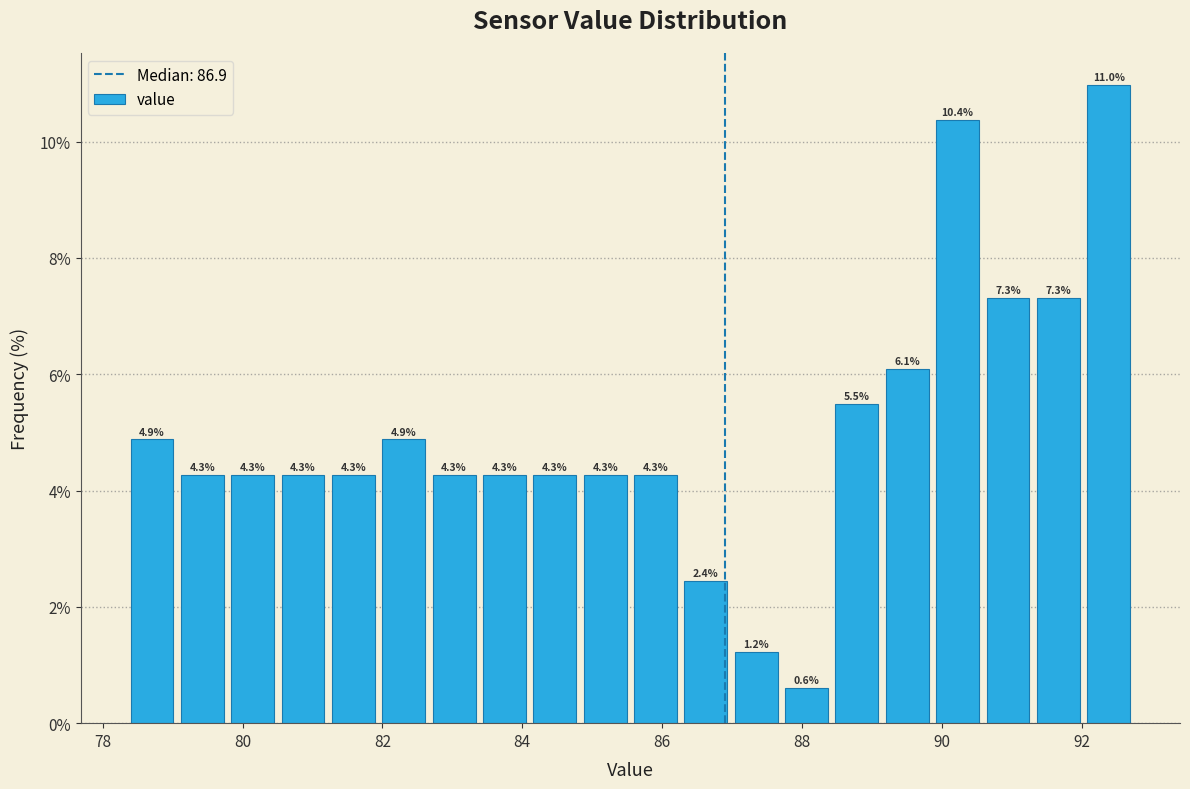

Around what value on the x-axis is the tallest bar? Give the approximate position of its centre, as read against the axis.

92.4